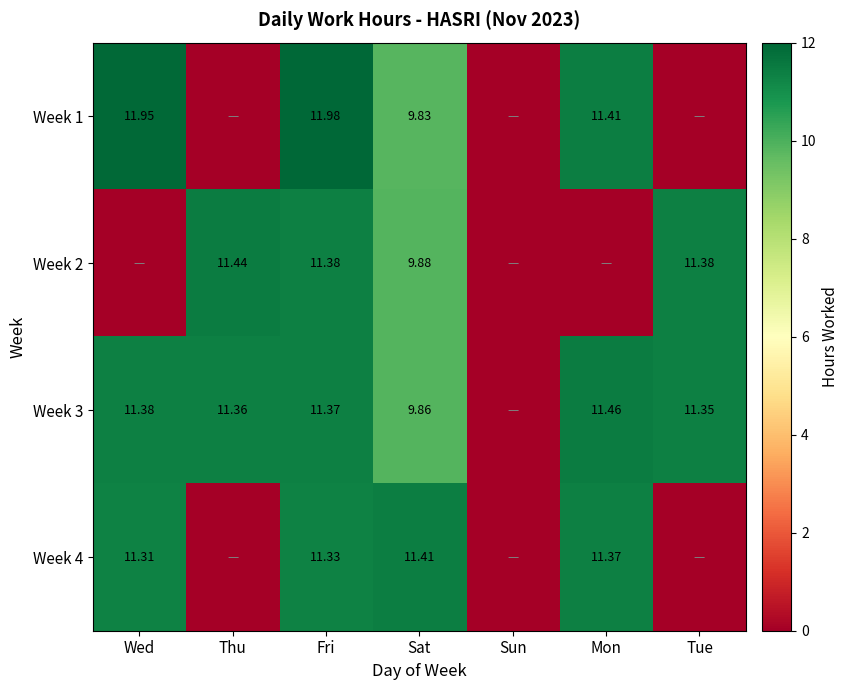

Is the value of Week 1 at Wed greater than the value of Week 2 at Fri?

Yes